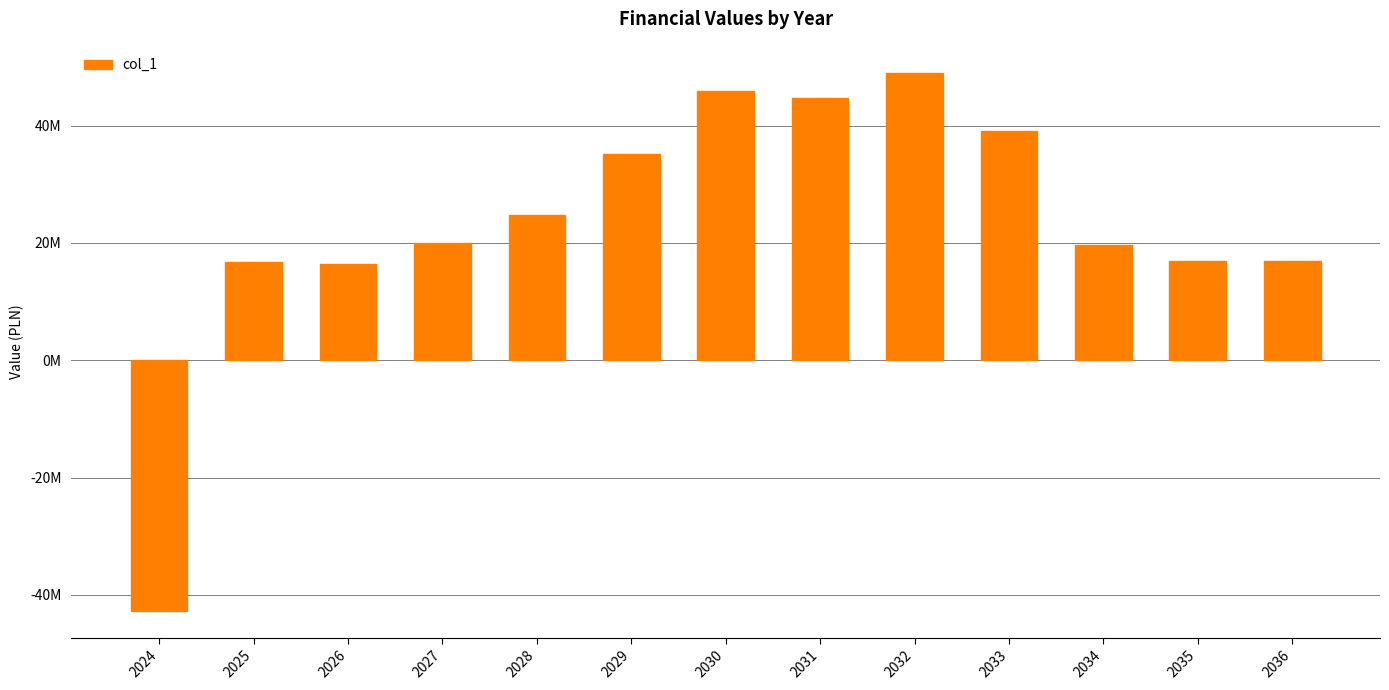

The chart shows a value of -42709556.8 at 2024. True or false?

True